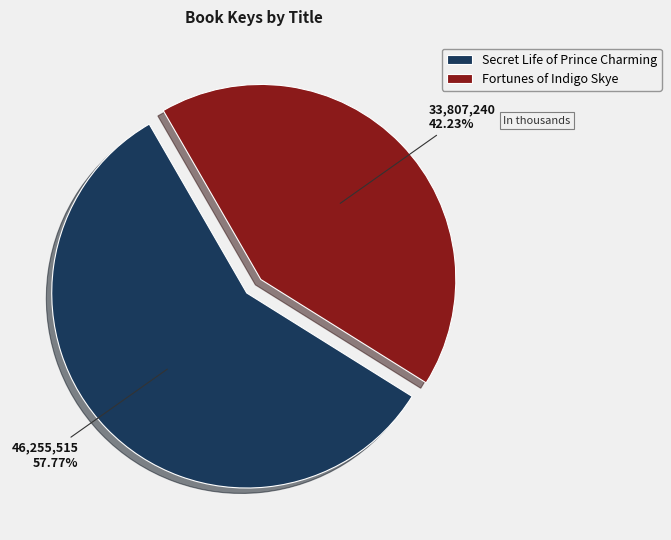

True or false: Secret Life of Prince Charming accounts for 58% of the total.

True